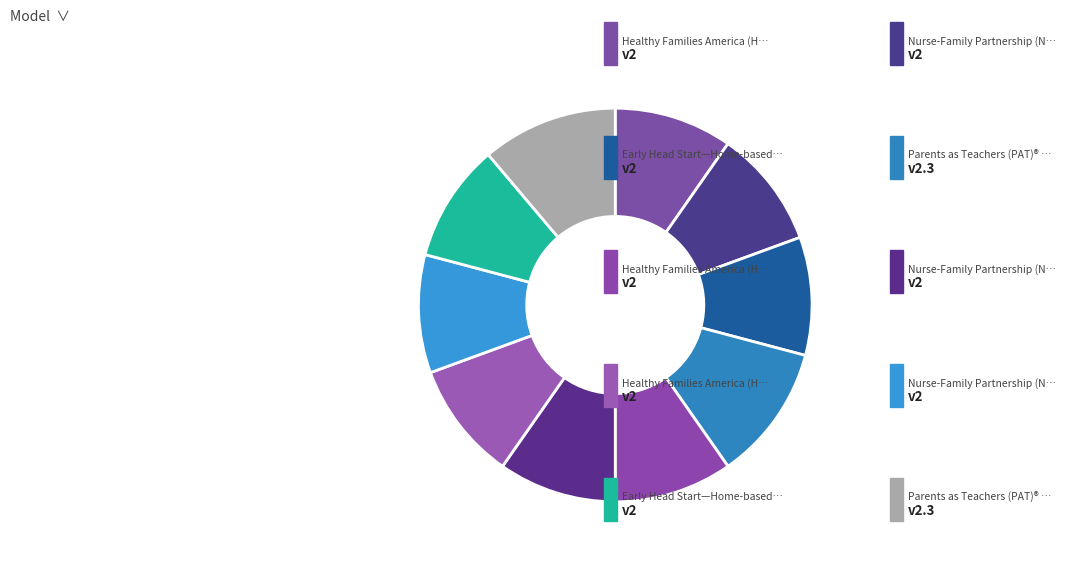

Rank the categories by value from highest to lowest.

Parents as Teachers (PAT)® [1], Parents as Teachers (PAT)® [2], Healthy Families America (HFA)® [1], Nurse-Family Partnership (NFP)® [1], Early Head Start—Home-based [1], Healthy Families America (HFA)® [2], Nurse-Family Partnership (NFP)® [2], Healthy Families America (HFA)® [3], Nurse-Family Partnership (NFP)® [3], Early Head Start—Home-based [2]